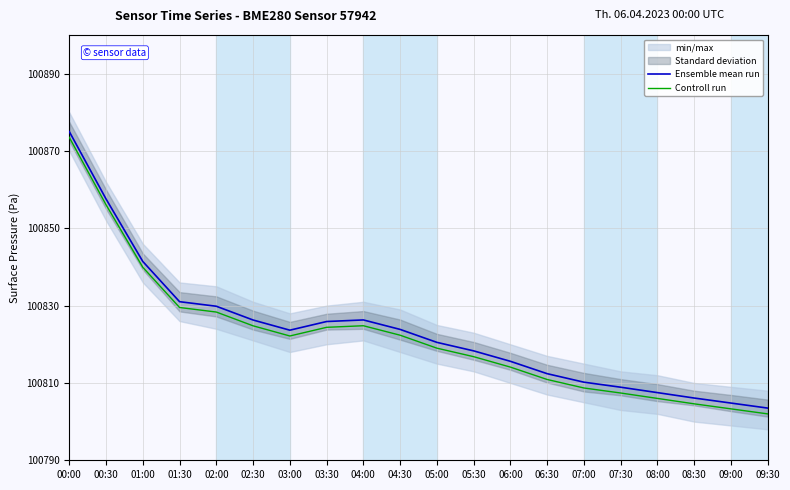

In Ensemble mean run, how many points are lower than both neighbors (excluding endpoints)?

1